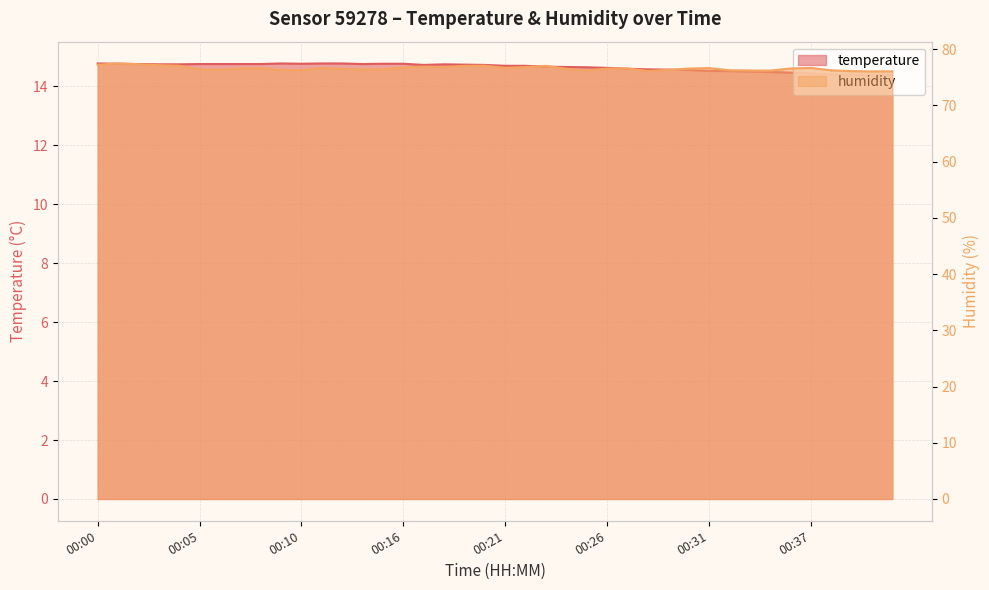

What is the spread (max minus min) of values at 00:28?

61.5